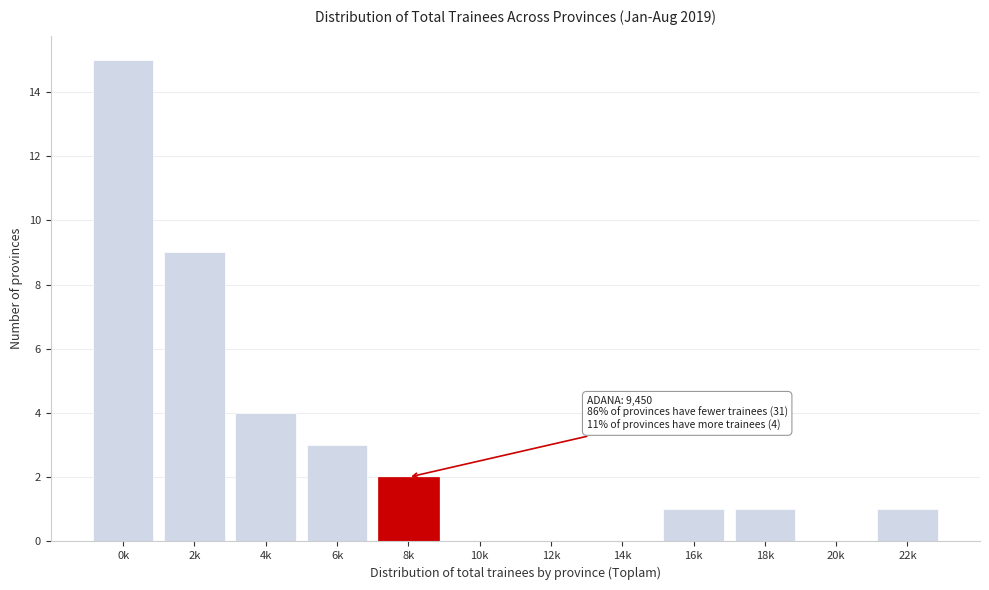

Reading left to right, list all the values displayed in this chart.

0k=15	2k=9	4k=4	6k=3	8k=2	10k=0	12k=0	14k=0	16k=1	18k=1	20k=0	22k=1